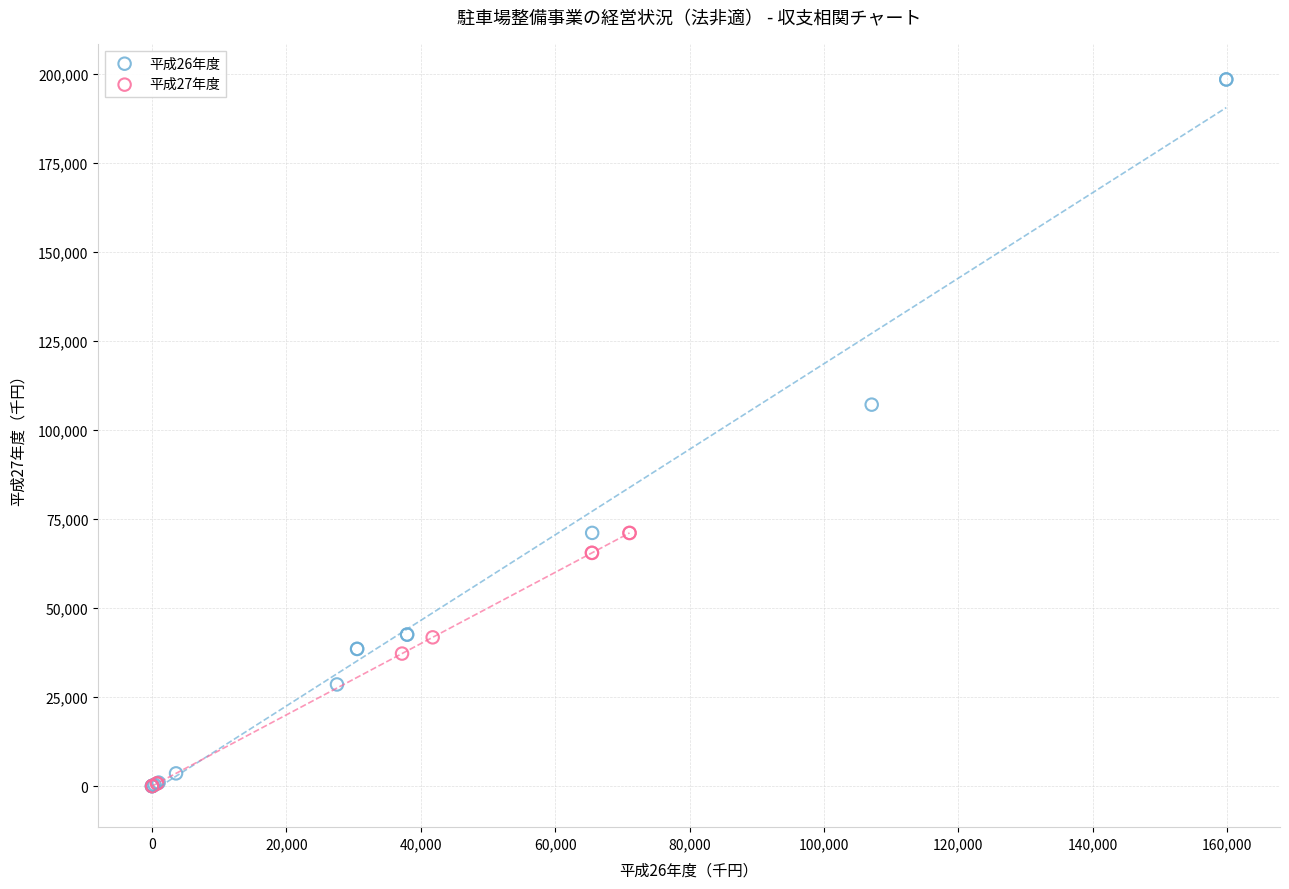

Which series reaches the maximum Y coordinate?

平成26年度